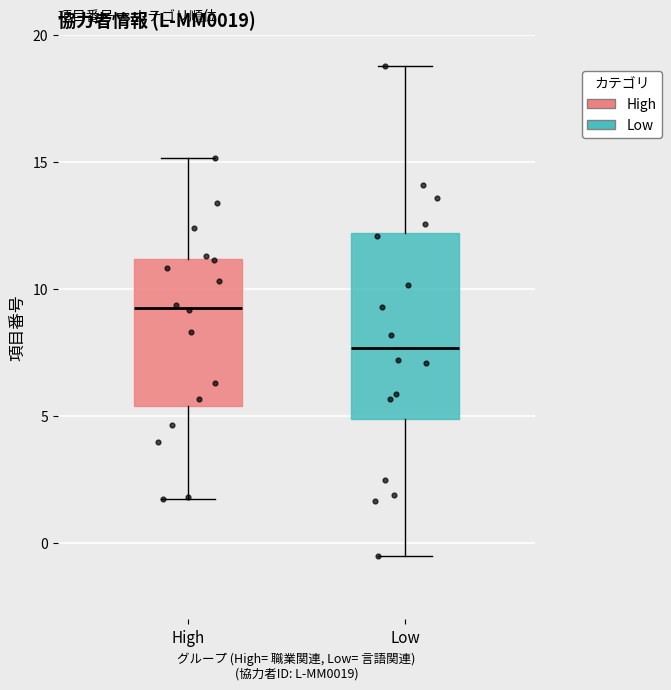

Which box has the highest median line?

High